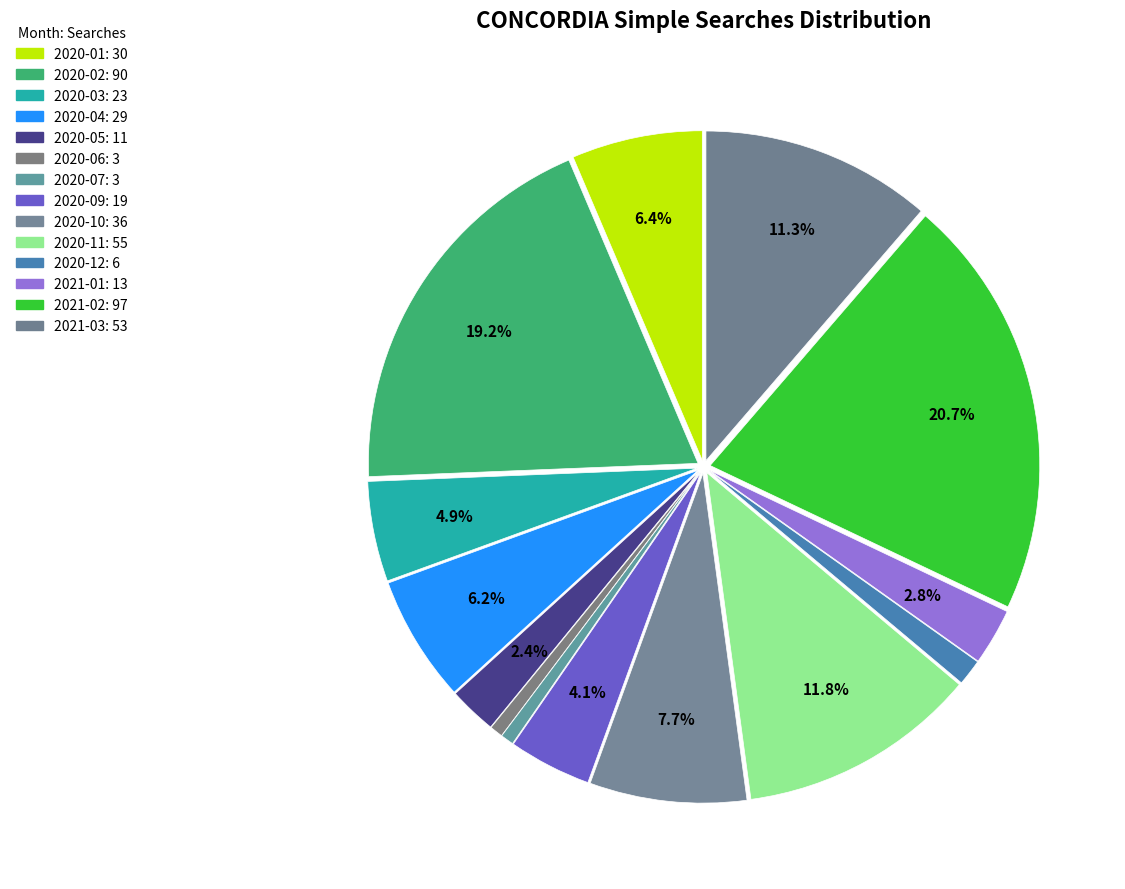

How many slices are in this pie chart?

14